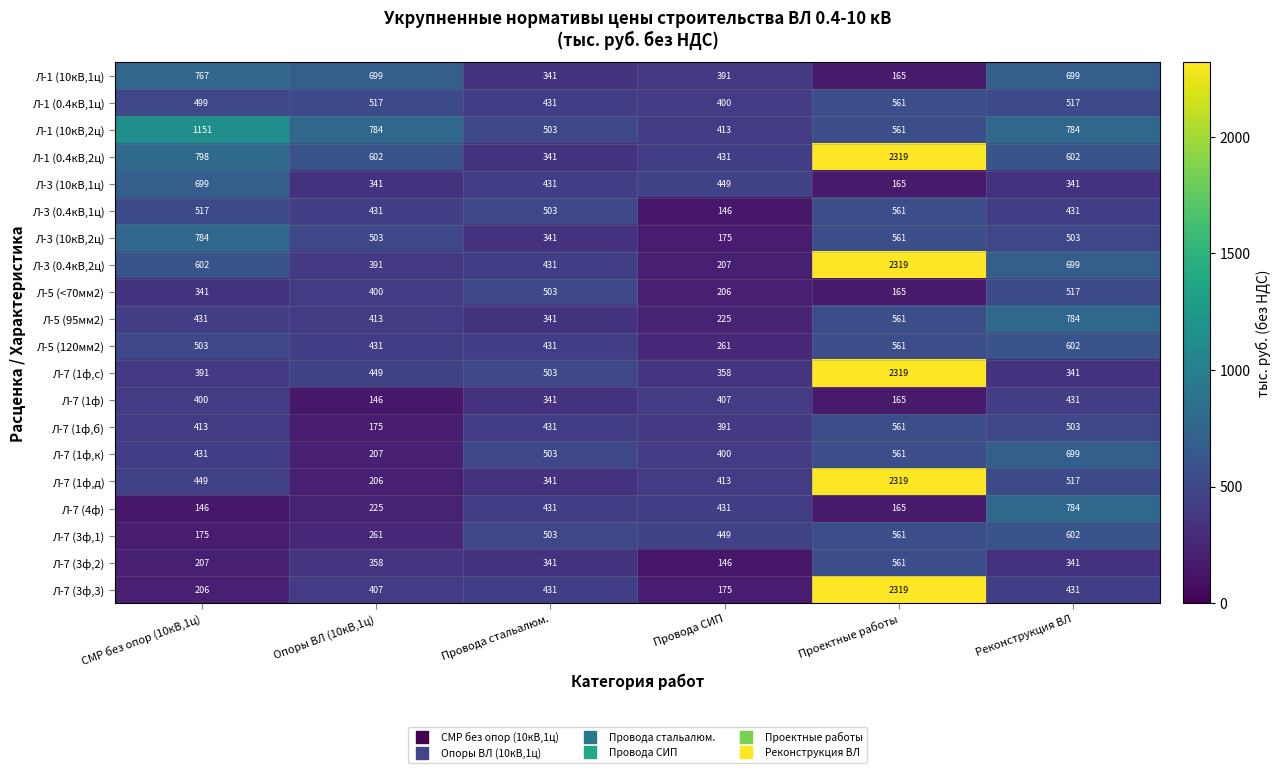

What is the difference between the second highest and minimum values in the Л-3 (0.4кВ,1ц) series?

371